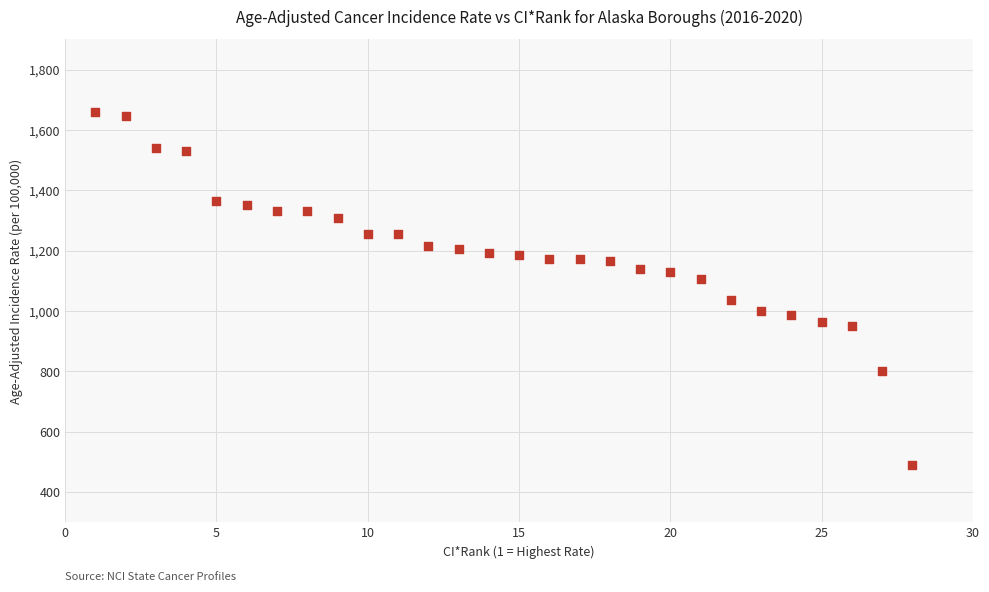

What is the range of Y values (max minus min)?

1168.9